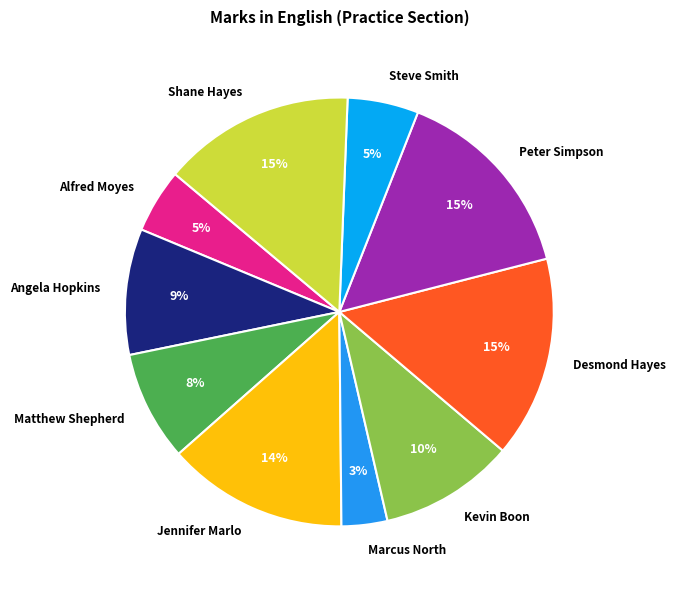

To the nearest percent, what is the difference between the largest and smallest slice percentages?

12%